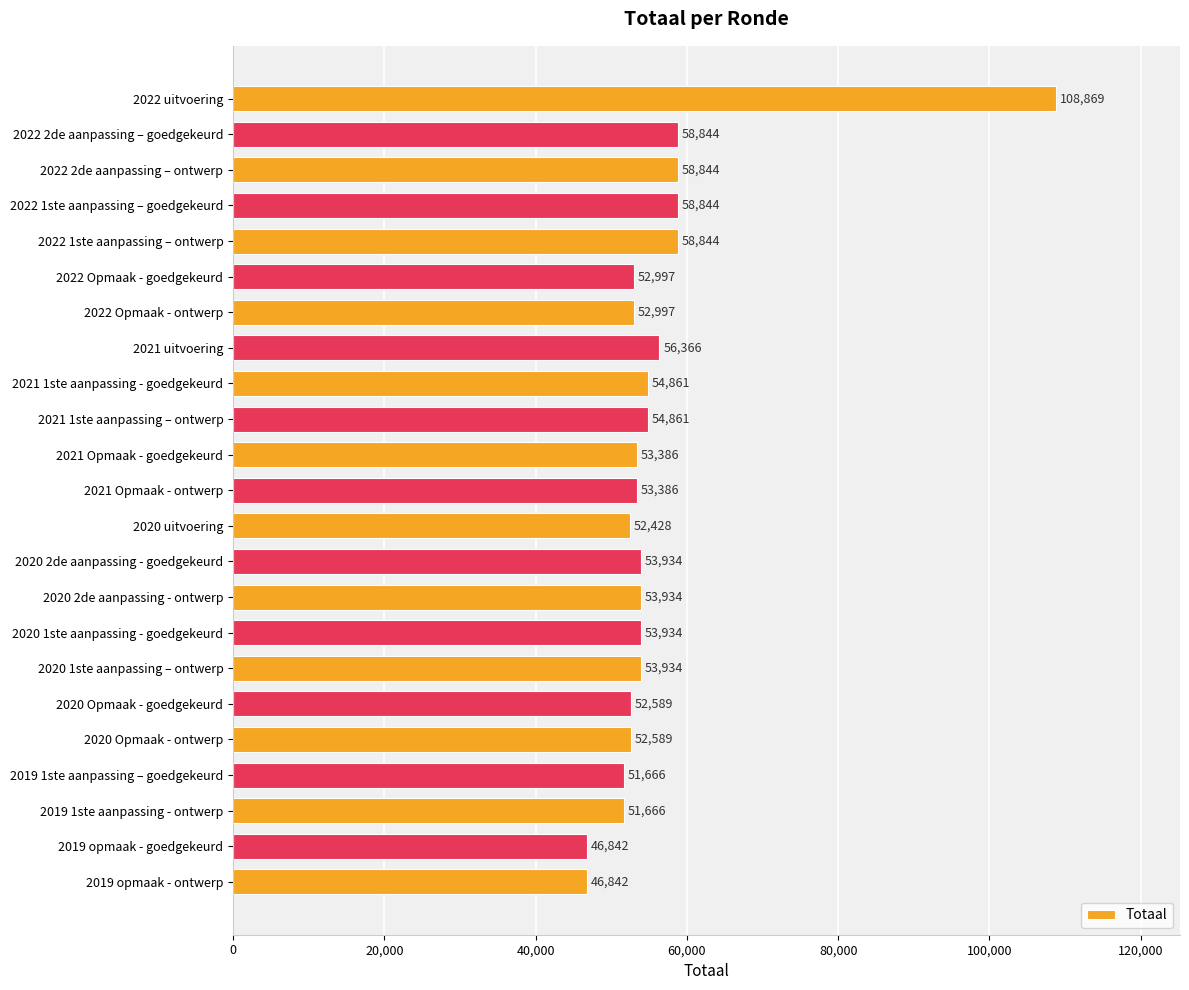

What is the difference between the maximum and minimum values?

62027